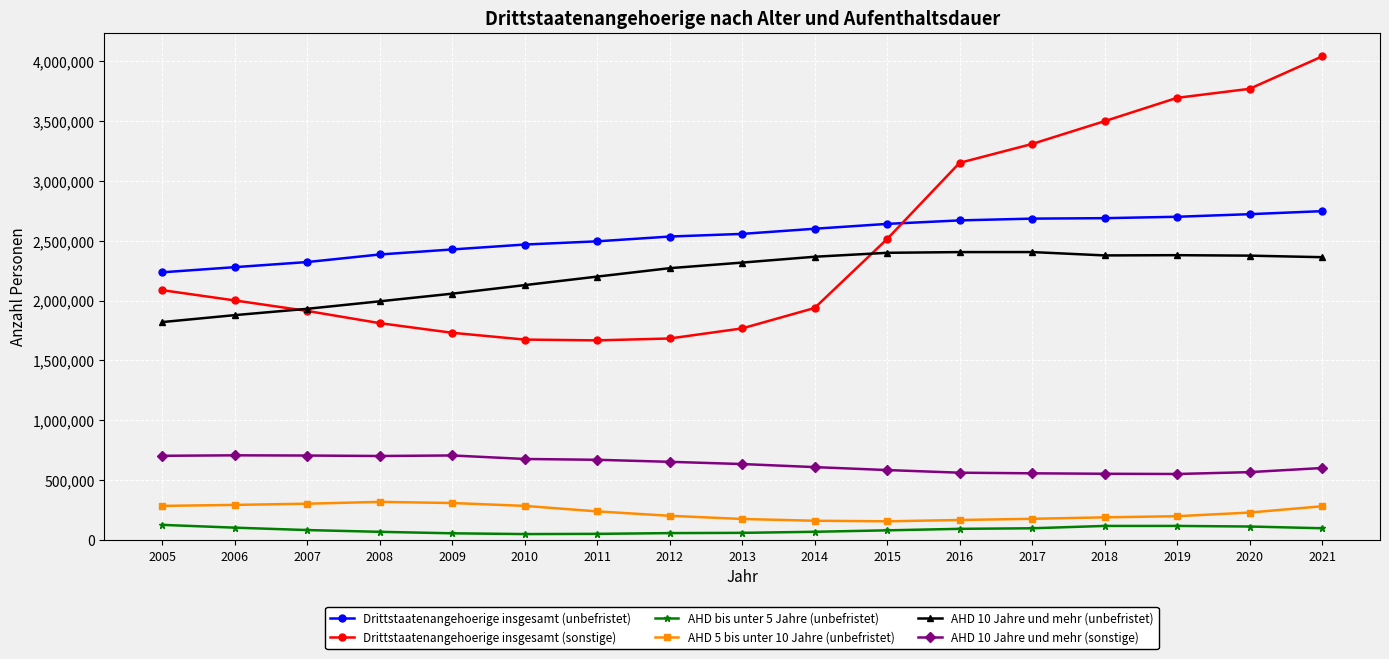

What is the sum of all AHD 10 Jahre und mehr (unbefristet) values?

37659660